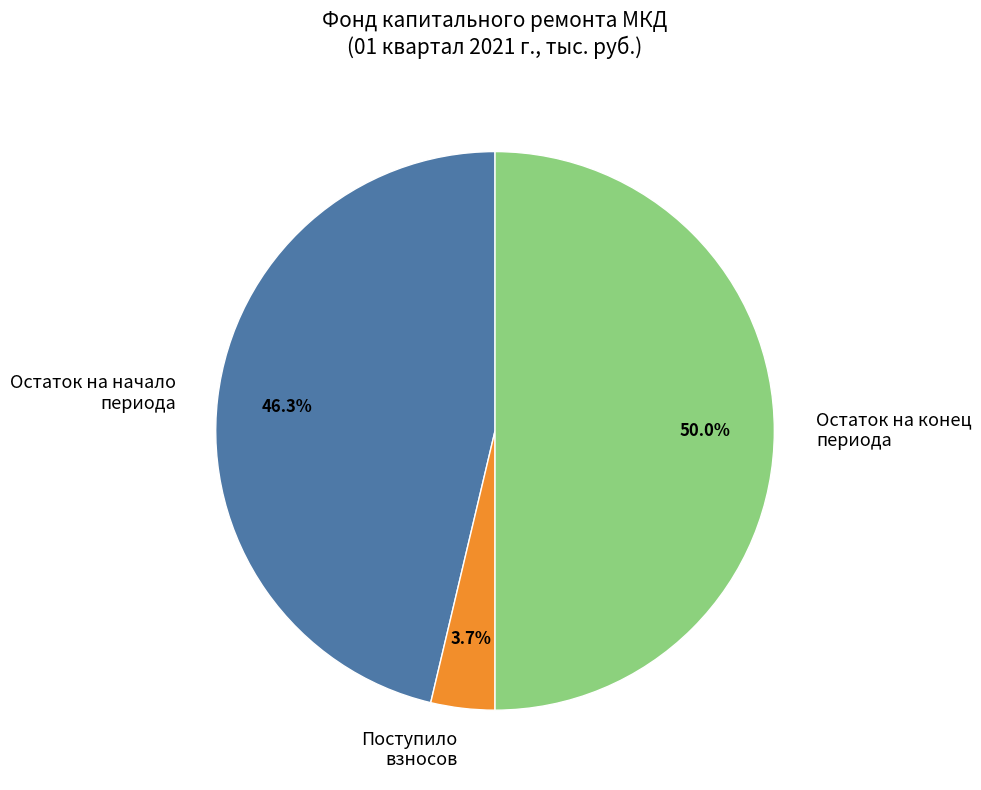

Does Поступило взносов represent more than half of the total?

No